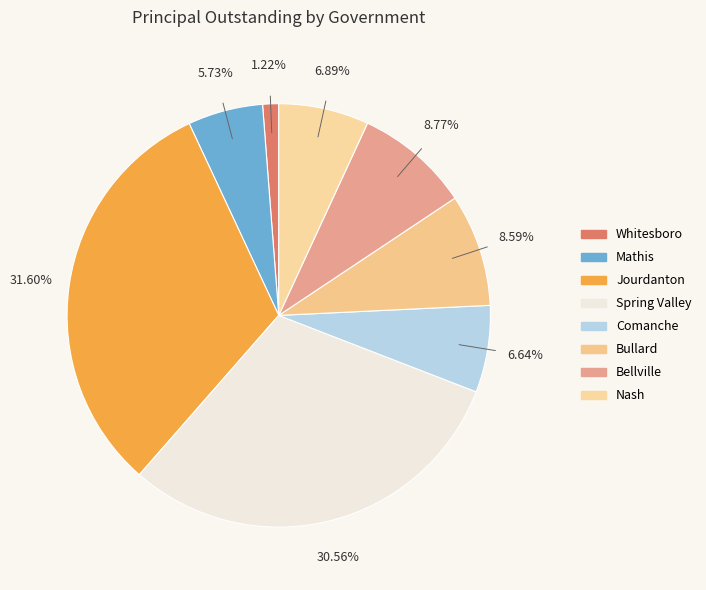

To the nearest percent, what portion does Bellville represent?

9%